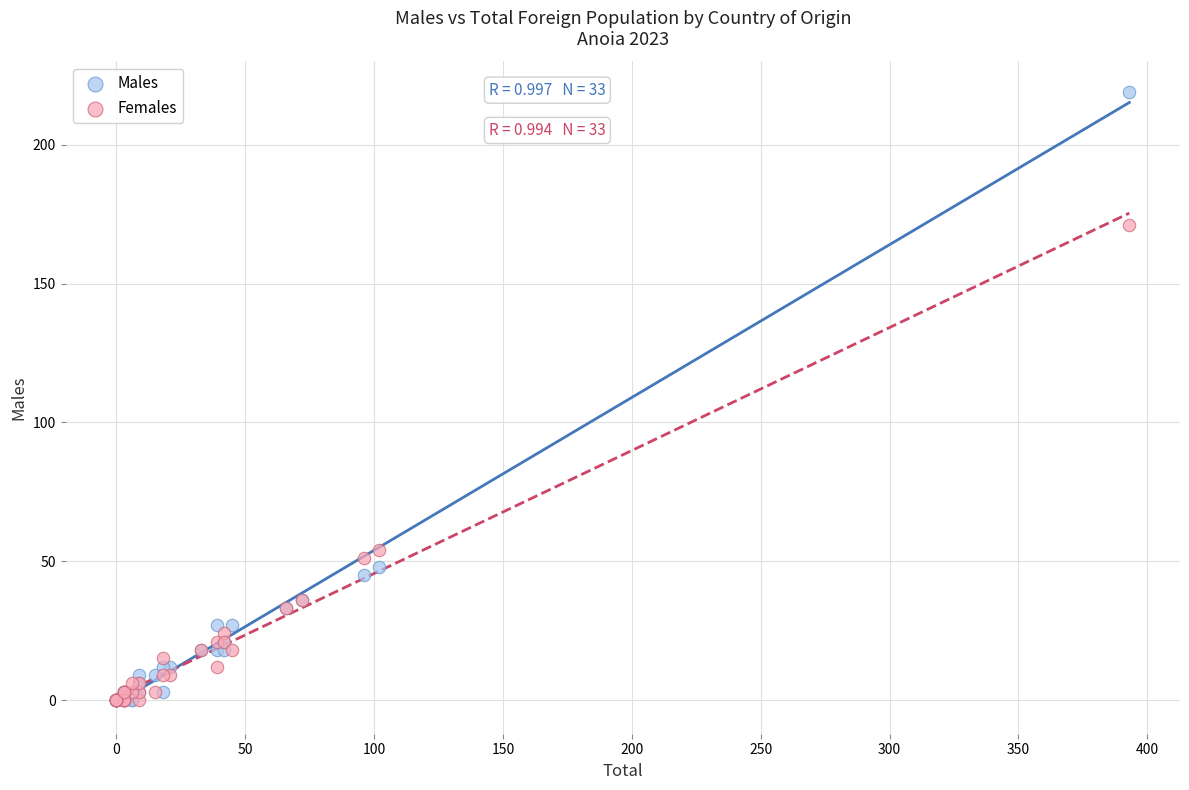

Across all series, what Y value is closest to 109?

54